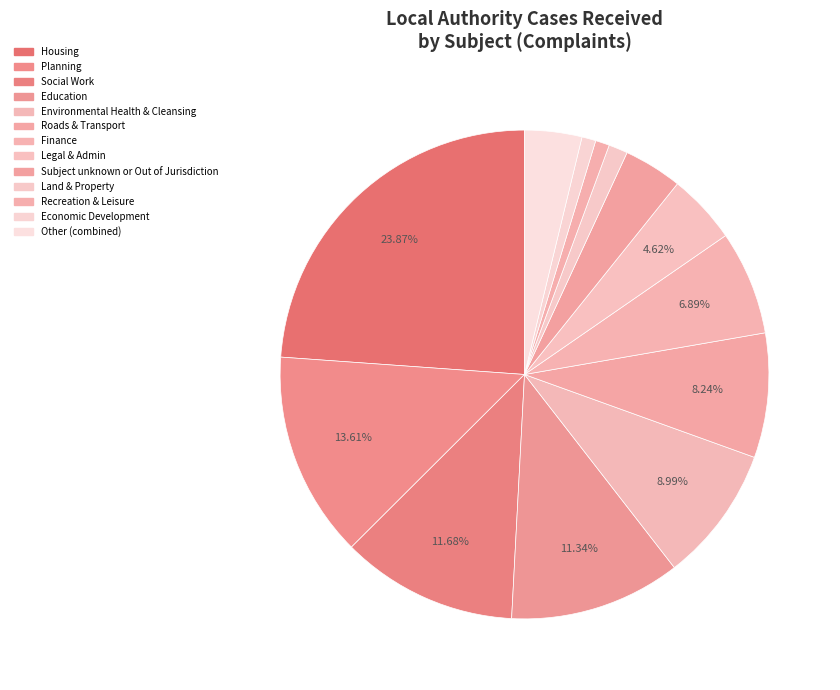

Does Housing account for over 50% of the chart?

No